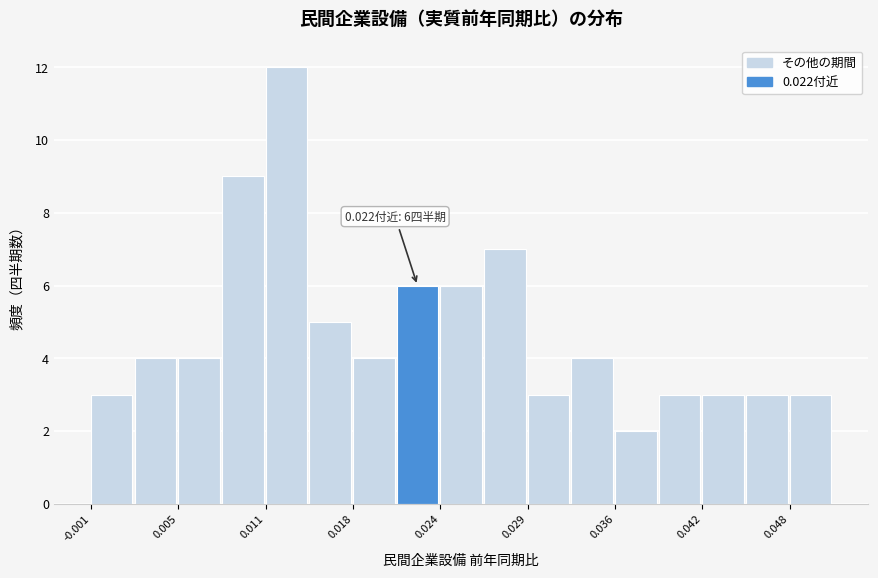

Read against the x-axis, roughly where is the centre of the tallest bar?

0.013